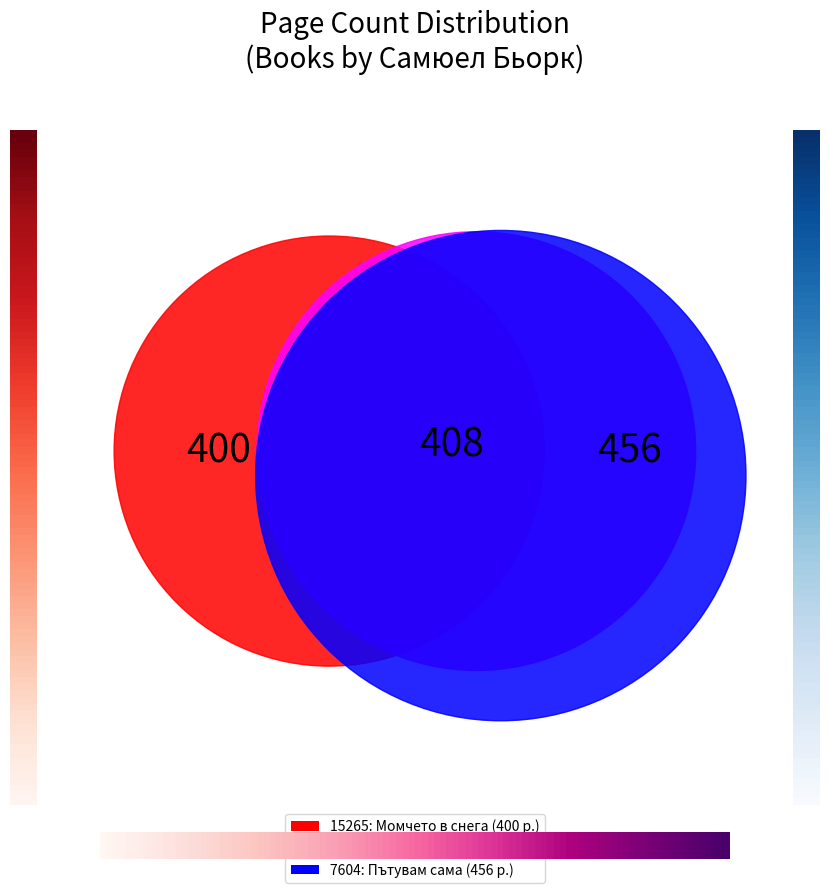

Does 7604 account for over 50% of the chart?

No